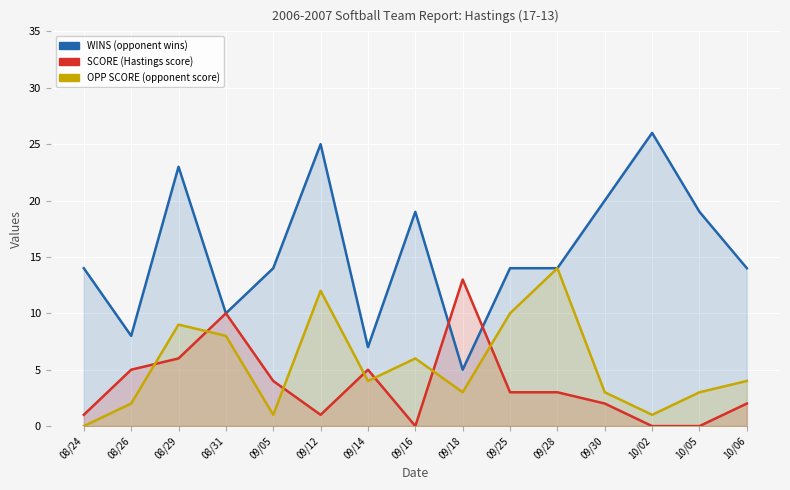

Which series has the largest total across all categories?

WINS